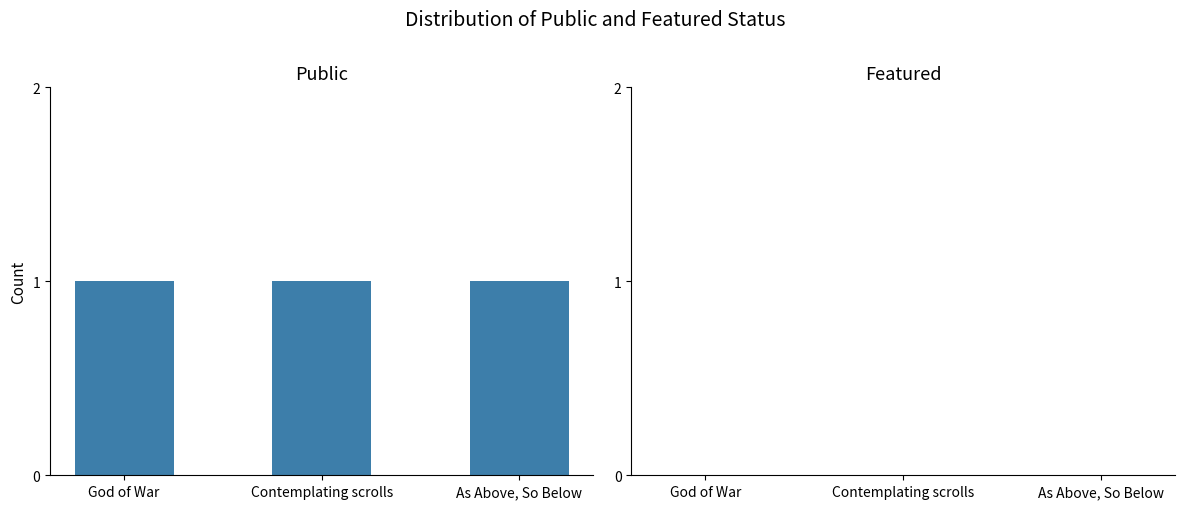

What is the label of the 3rd bar from the left?

As Above, So Below